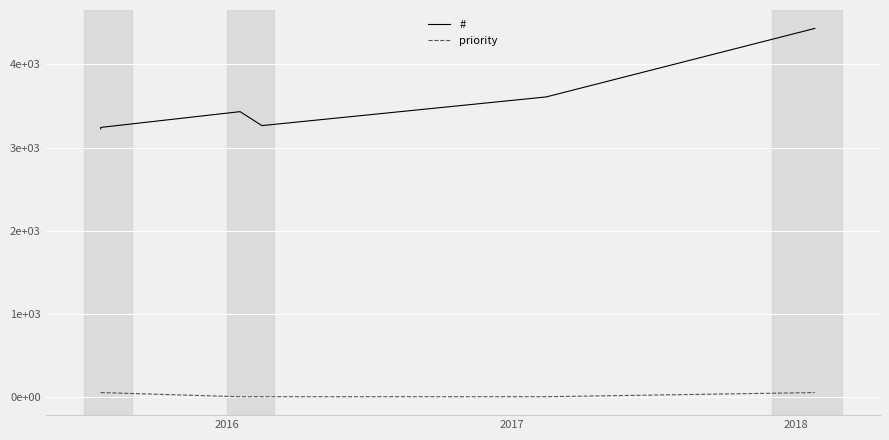

In #, how many points are lower than both neighbors (excluding endpoints)?

1